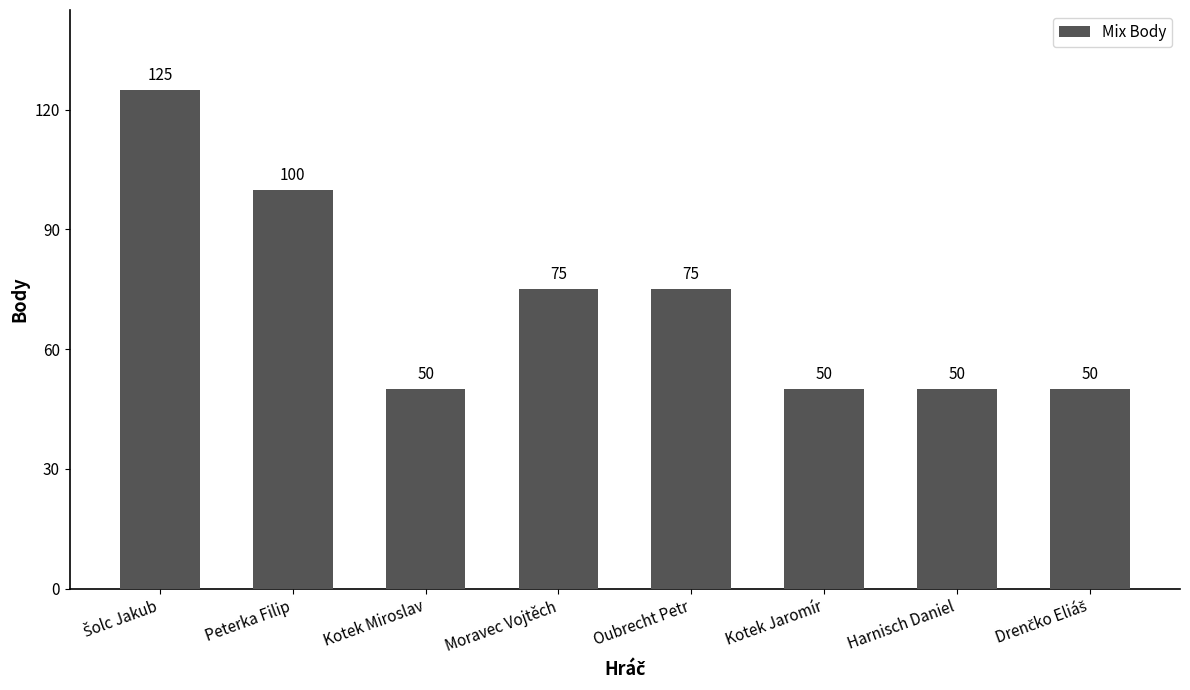

Count the values in the range 50 to 100.

7